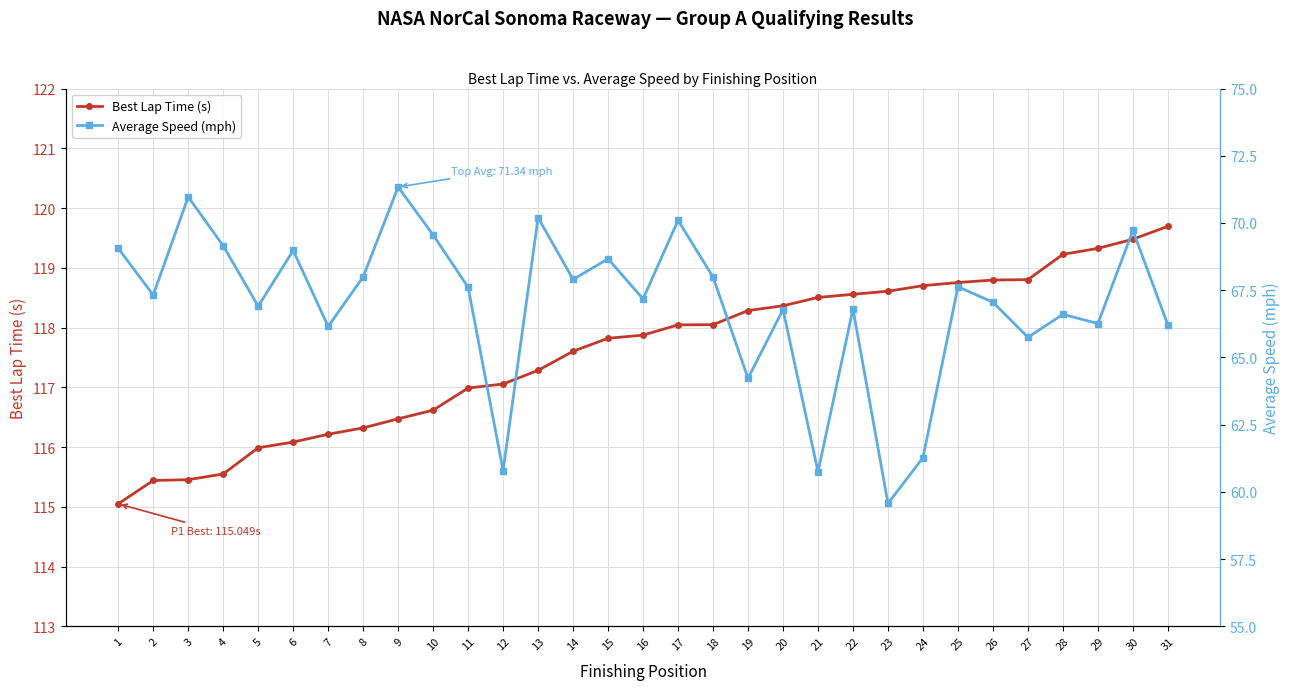

Is the value of Average Speed (mph) at 28 greater than the value of Best Lap Time (s) at 8?

No